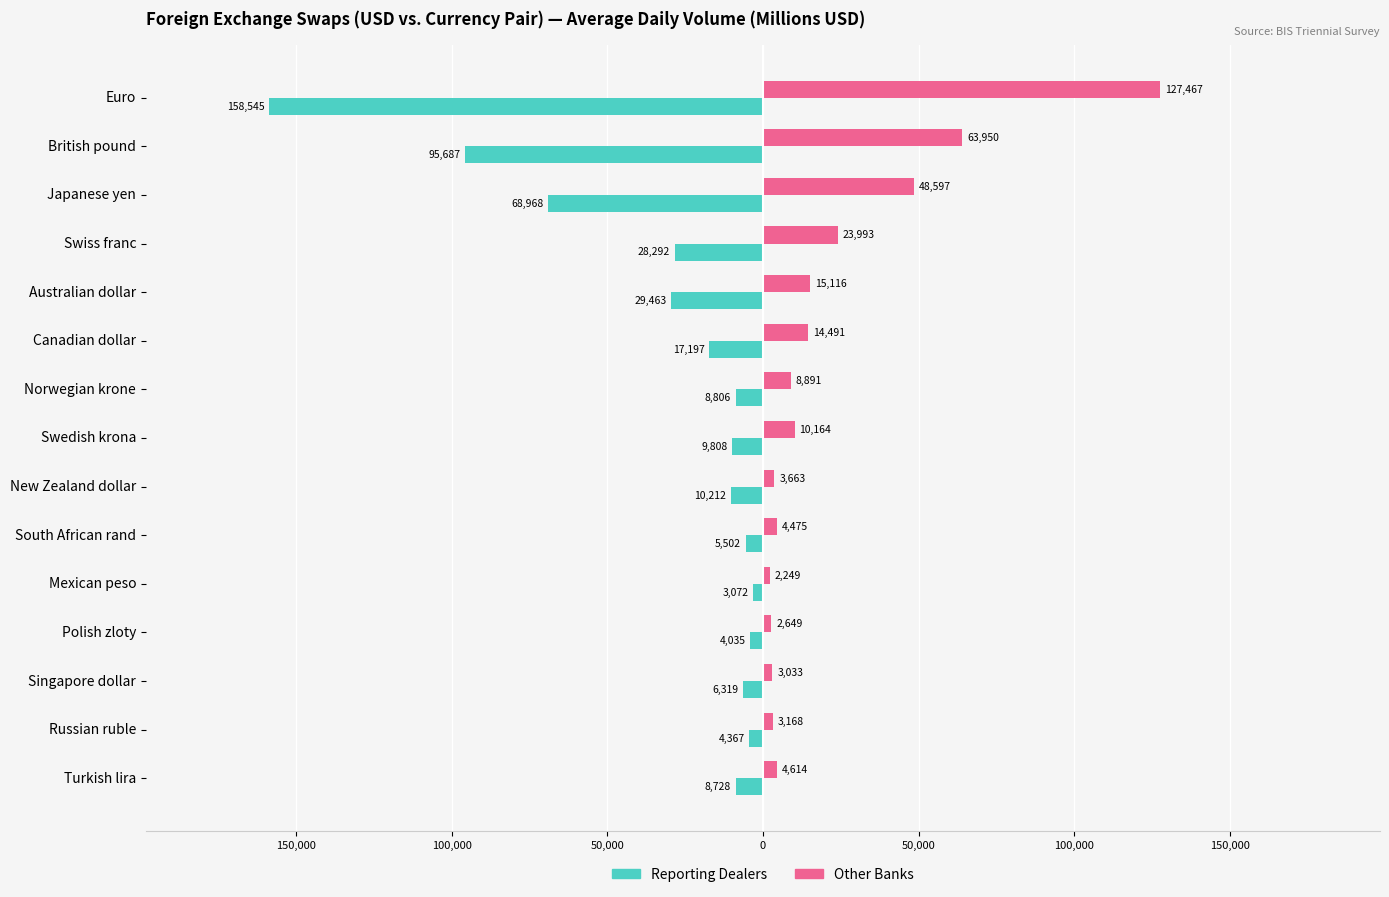

What is the difference between the second highest and minimum values in the Reporting Dealers series?

154509.2